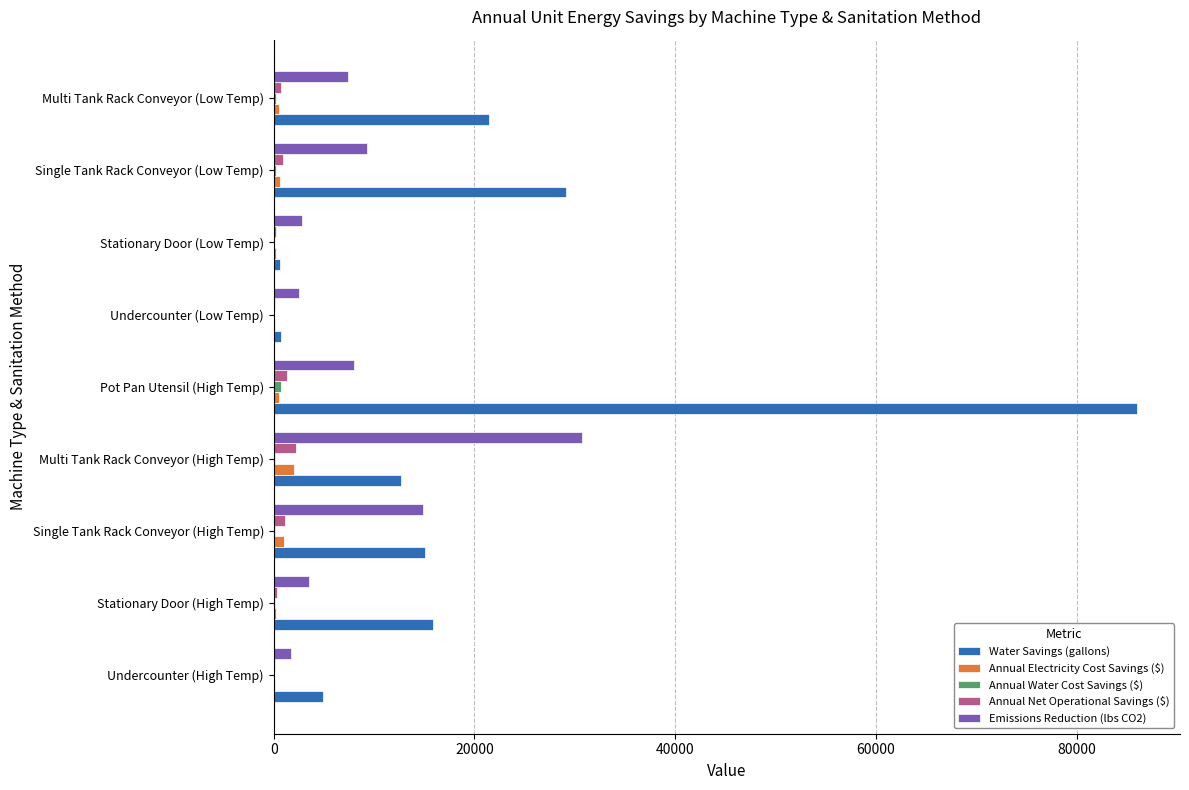

Count the number of data series in this chart.

5